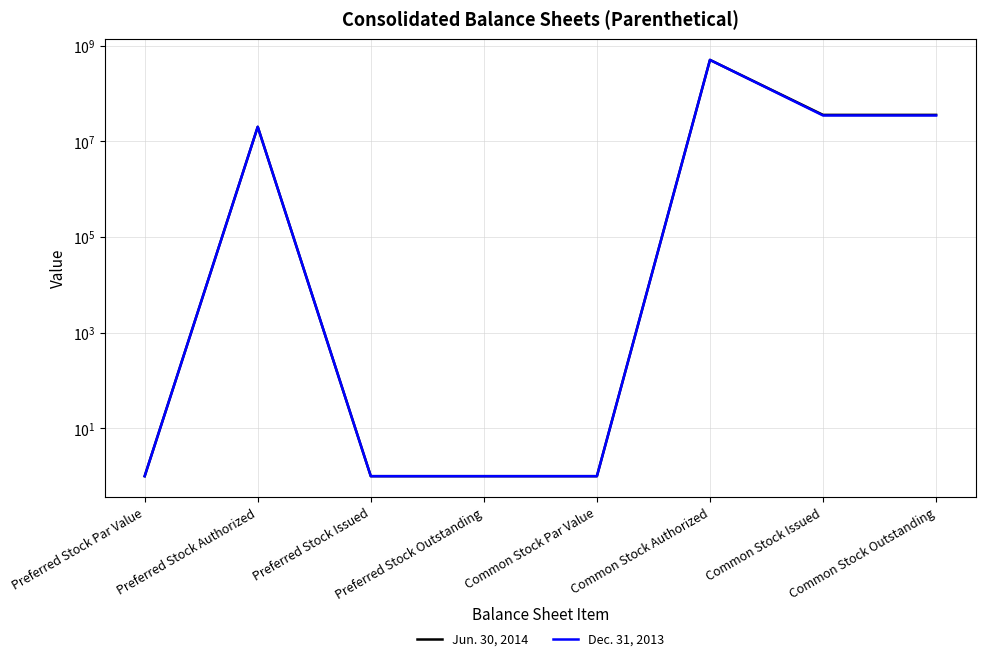

The value of Jun. 30, 2014 at Preferred Stock Outstanding is 1. True or false?

False